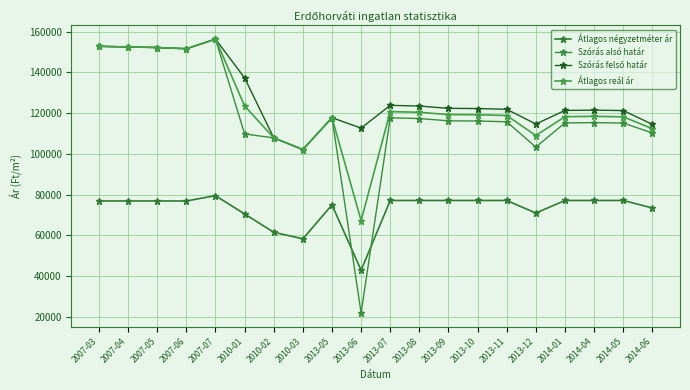

True or false: Átlagos négyzetméter ár and Szórás felső határ intersect in this chart.

False